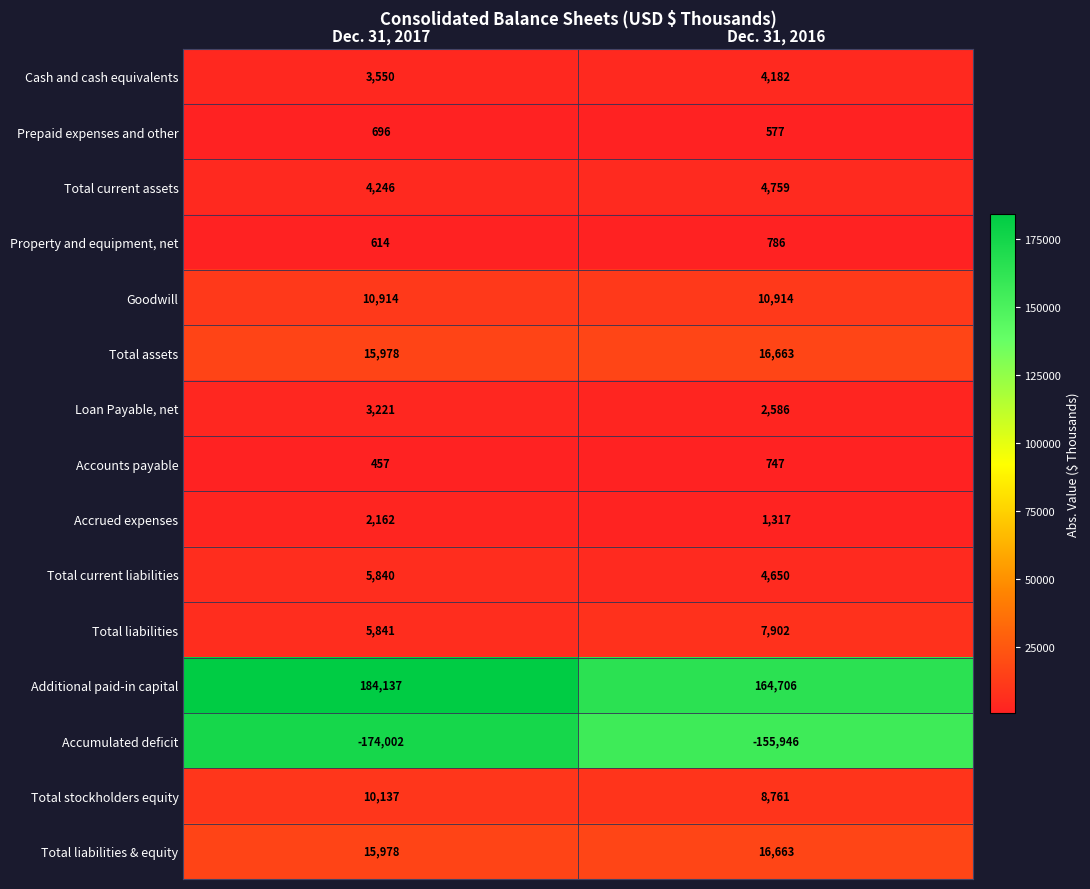

Reading left to right, list all the values displayed in this chart.

Cash and cash equivalents: Dec. 31, 2017=3550	Dec. 31, 2016=4182
Prepaid expenses and other: Dec. 31, 2017=696	Dec. 31, 2016=577
Total current assets: Dec. 31, 2017=4246	Dec. 31, 2016=4759
Property and equipment, net: Dec. 31, 2017=614	Dec. 31, 2016=786
Goodwill: Dec. 31, 2017=10914	Dec. 31, 2016=10914
Total assets: Dec. 31, 2017=15978	Dec. 31, 2016=16663
Loan Payable, net: Dec. 31, 2017=3221	Dec. 31, 2016=2586
Accounts payable: Dec. 31, 2017=457	Dec. 31, 2016=747
Accrued expenses: Dec. 31, 2017=2162	Dec. 31, 2016=1317
Total current liabilities: Dec. 31, 2017=5840	Dec. 31, 2016=4650
Total liabilities: Dec. 31, 2017=5841	Dec. 31, 2016=7902
Additional paid-in capital: Dec. 31, 2017=184137	Dec. 31, 2016=164706
Accumulated deficit: Dec. 31, 2017=-174002	Dec. 31, 2016=-155946
Total stockholders equity: Dec. 31, 2017=10137	Dec. 31, 2016=8761
Total liabilities & equity: Dec. 31, 2017=15978	Dec. 31, 2016=16663